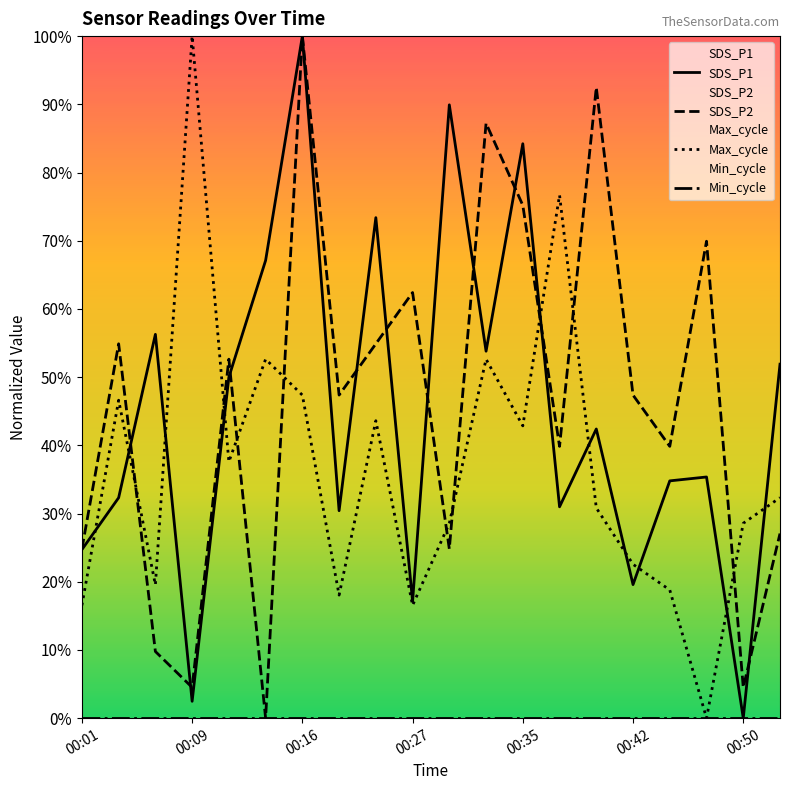

Reading right to left, extract all data points from this chart.

SDS_P1: 51.9	0.0	35.4	34.8	19.6	42.4	31.0	84.2	53.8	89.9	17.1	73.4	30.4	100.0	67.1	50.0	2.5	56.3	32.3	24.7
SDS_P2: 27.1	4.5	69.9	39.8	47.4	92.5	39.8	75.2	87.2	24.8	62.4	54.9	47.4	100.0	0.0	52.6	4.5	9.8	54.9	24.8
Max_cycle: 32.3	28.6	0.0	18.8	22.6	30.8	76.7	42.9	52.6	28.6	16.5	43.6	18.0	47.4	52.6	37.6	100.0	19.5	46.6	16.5
Min_cycle: 0.0	0.0	0.0	0.0	0.0	0.0	0.0	0.0	0.0	0.0	0.0	0.0	0.0	0.0	0.0	0.0	0.0	0.0	0.0	0.0